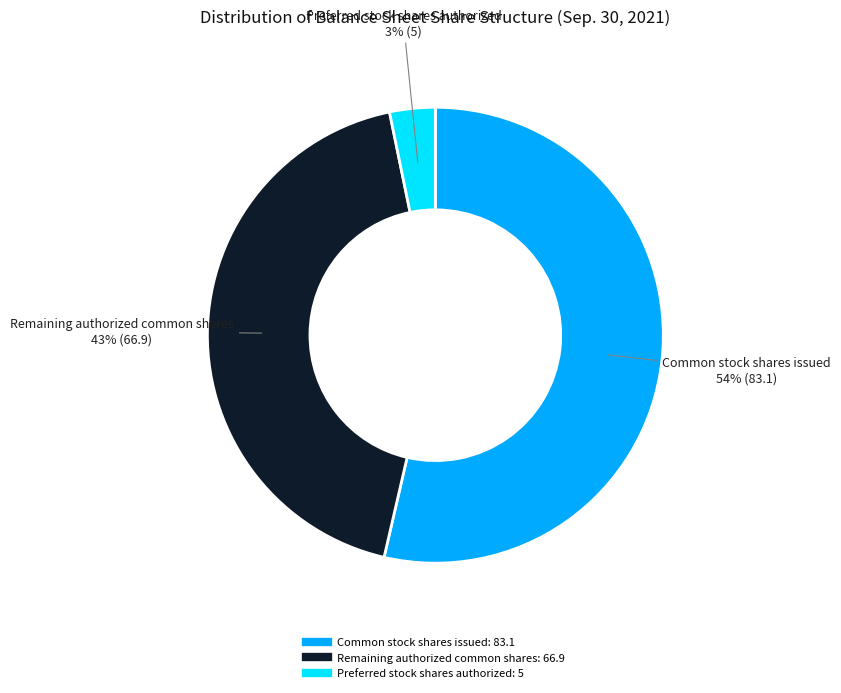

To the nearest percent, what is the average slice percentage?

33%